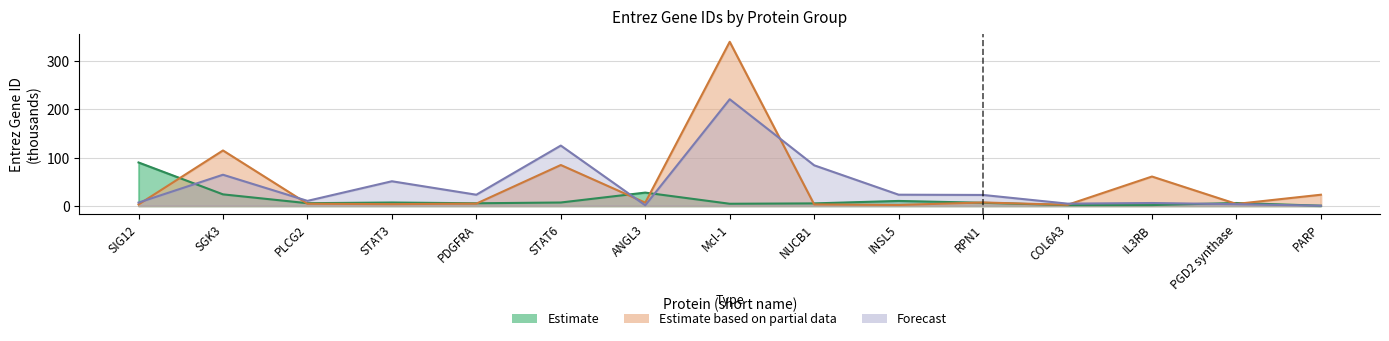

How many series are shown in this chart?

3